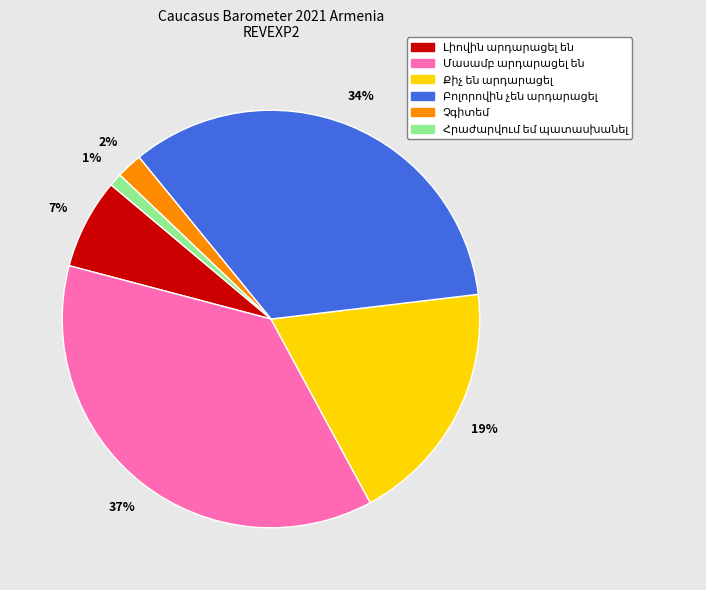

Does any single category account for the majority?

No